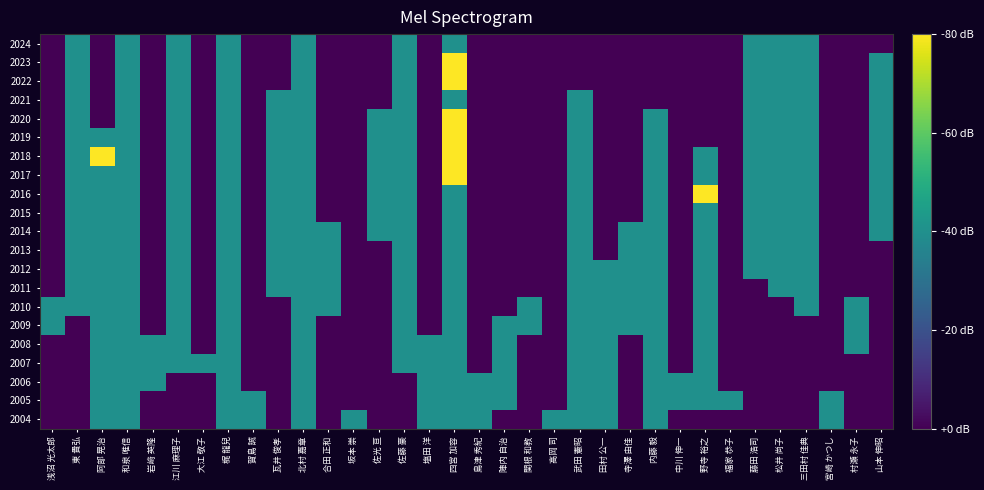

Rank the series by their maximum value, from highest to lowest.

2016, 2017, 2018, 2019, 2020, 2022, 2023, 2004, 2005, 2006, 2007, 2008, 2009, 2010, 2011, 2012, 2013, 2014, 2015, 2021, 2024